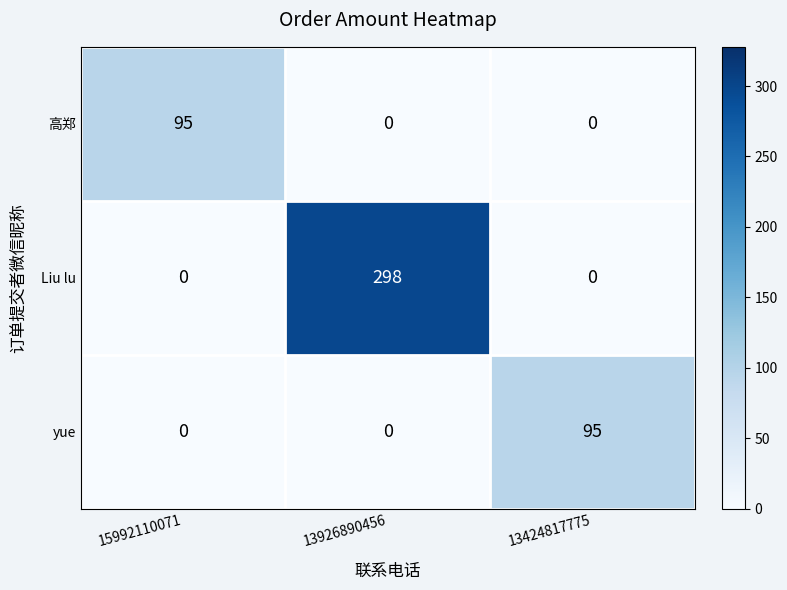

How many data points in 高郑 are above 0?

1